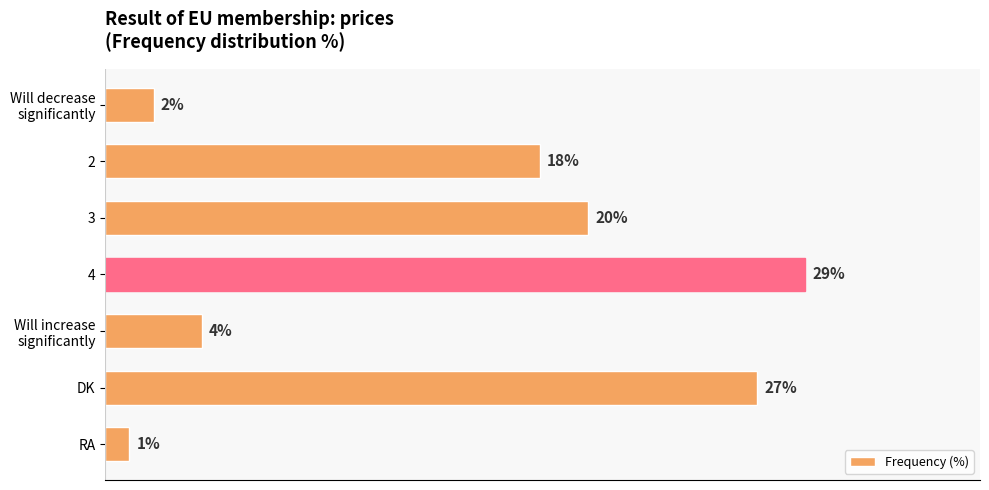

At which category does the chart reach its minimum across all series?

RA